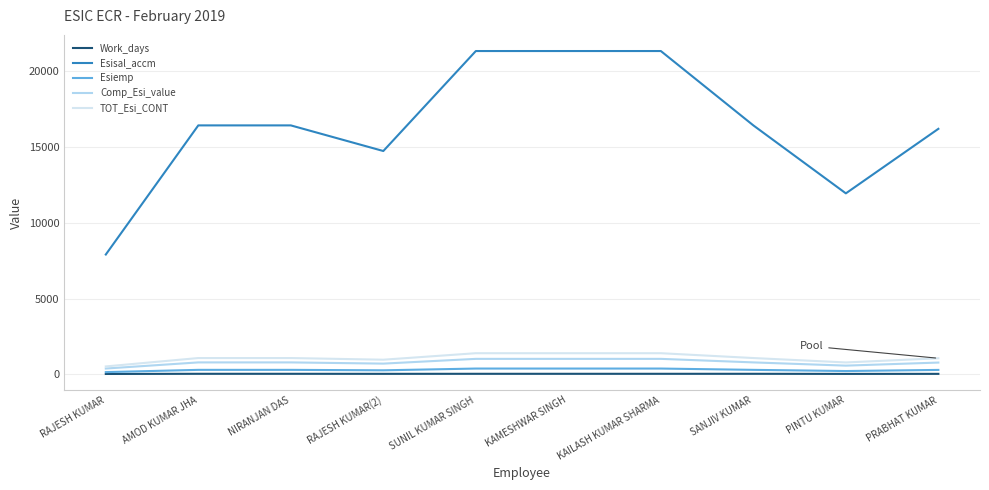

True or false: TOT_Esi_CONT and Work_days cross at least once.

False